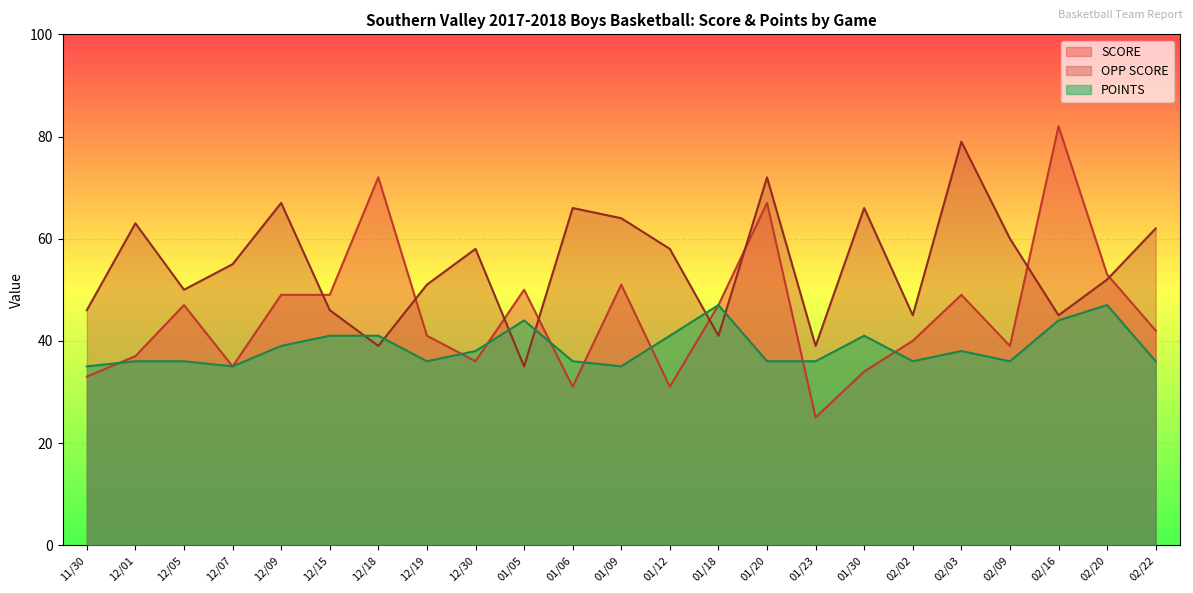

How many interior local peaks does the OPP SCORE series have?

7